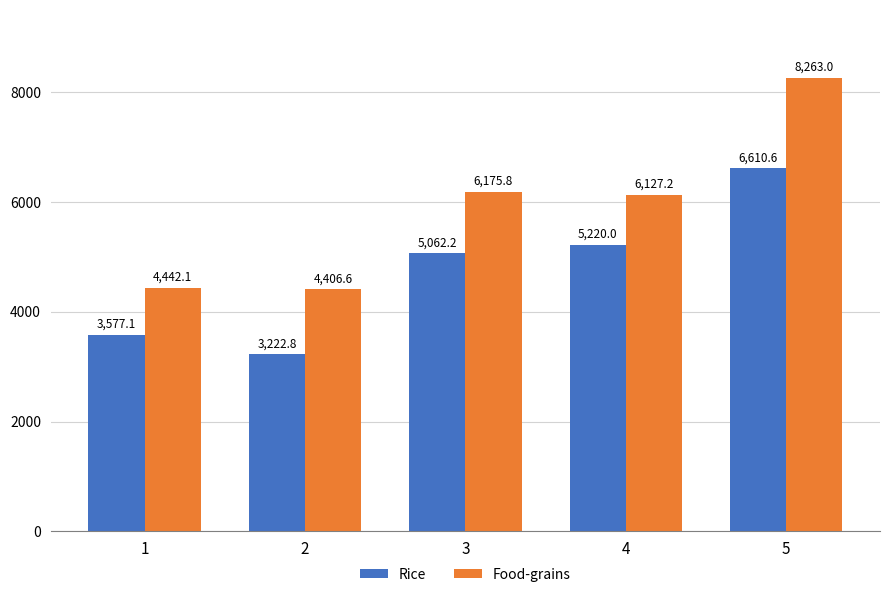

The Rice series shows 6610.6 at 5. True or false?

True